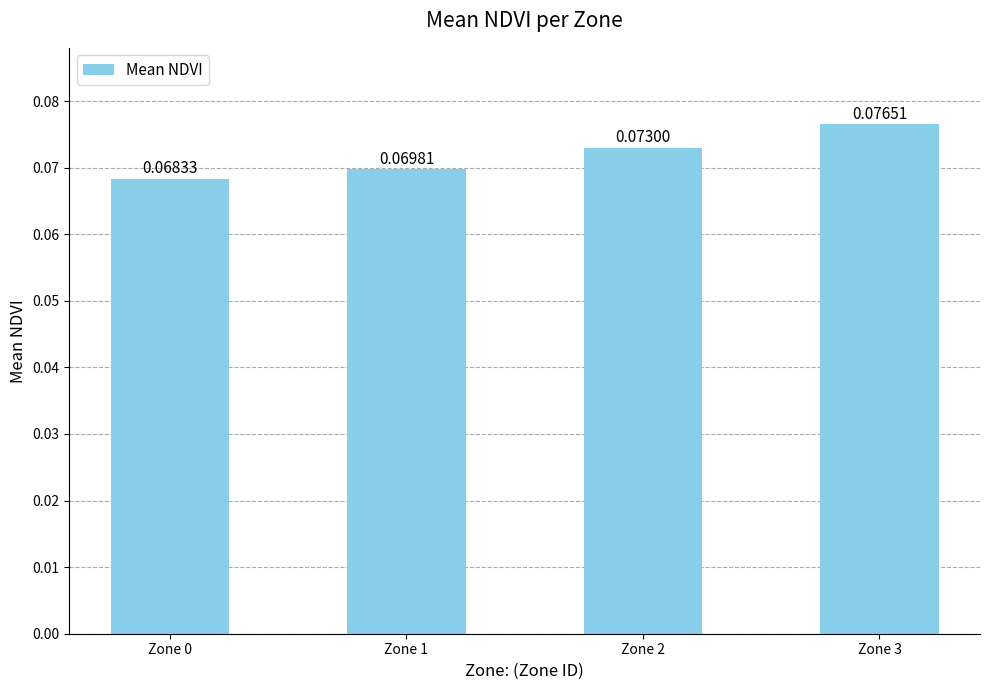

Between Zone 2 and Zone 1, which is larger?

Zone 2